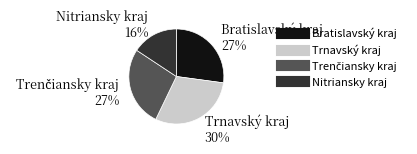

To the nearest percent, what is the difference between the largest and smallest slice percentages?

14%